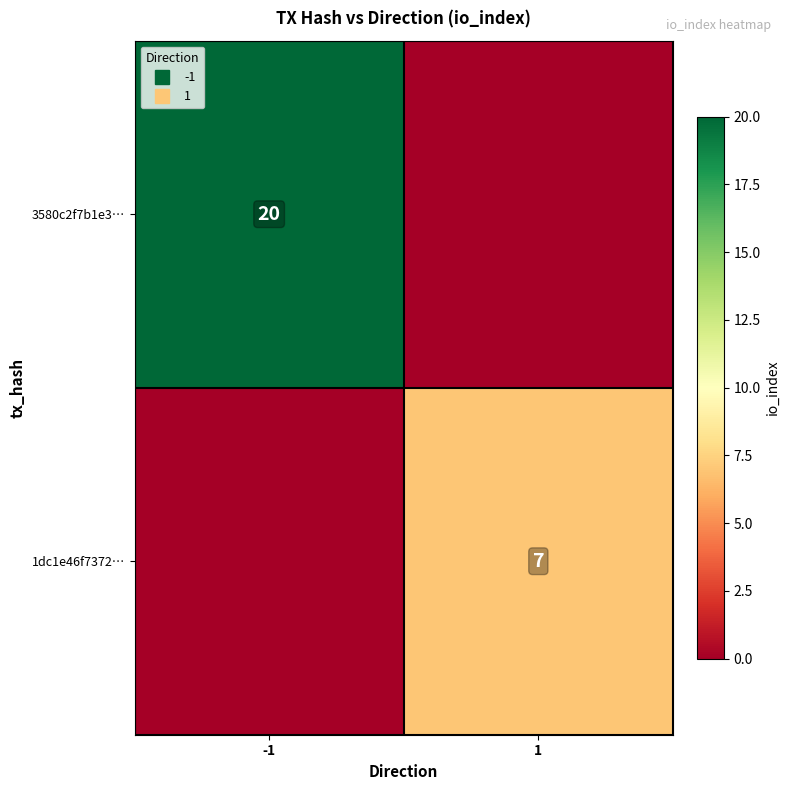

What is the sum of all 3580c2f7b1e3… values?

20